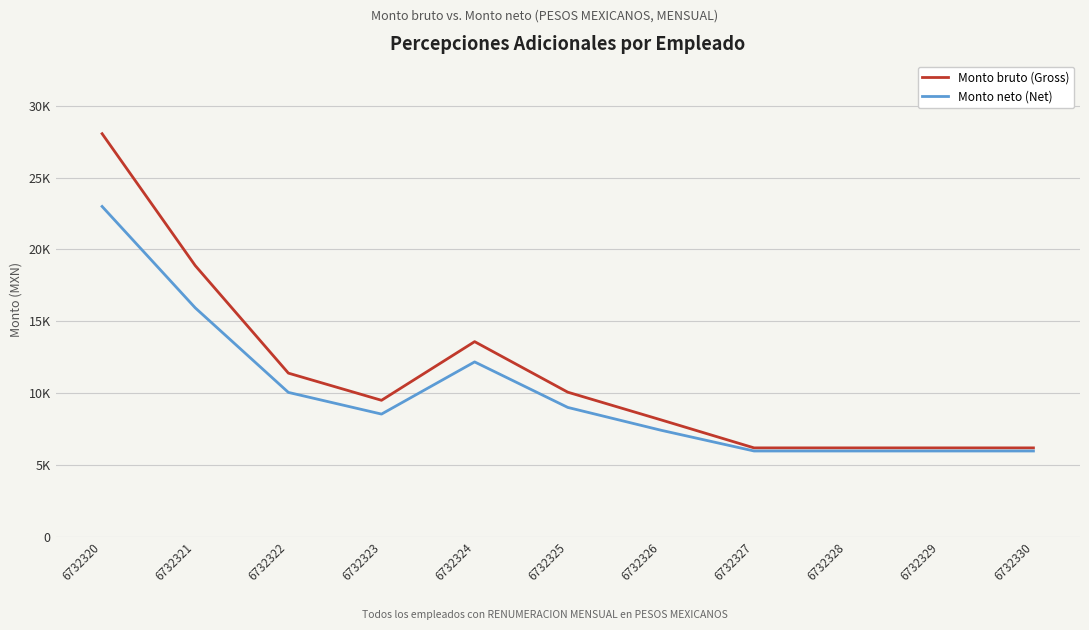

What is the minimum value shown in the chart?

5983.8